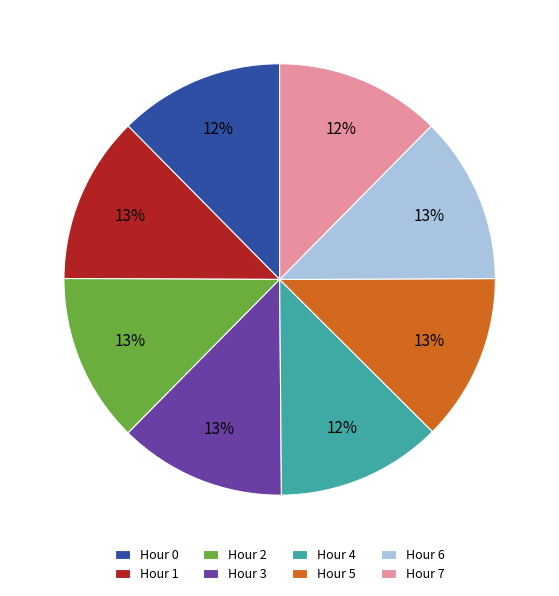

Is it true that Hour 3 is 21% of the pie?

False